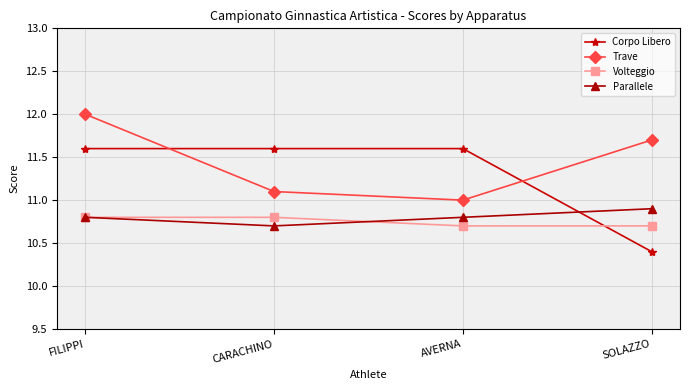

The Volteggio series shows 14.9 at CARACHINO. True or false?

False